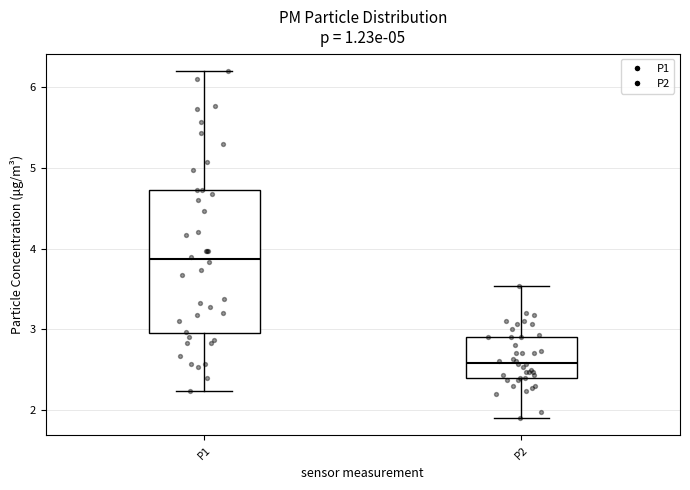

Comparing the boxes themselves (not the whiskers), which one is the tallest?

P1